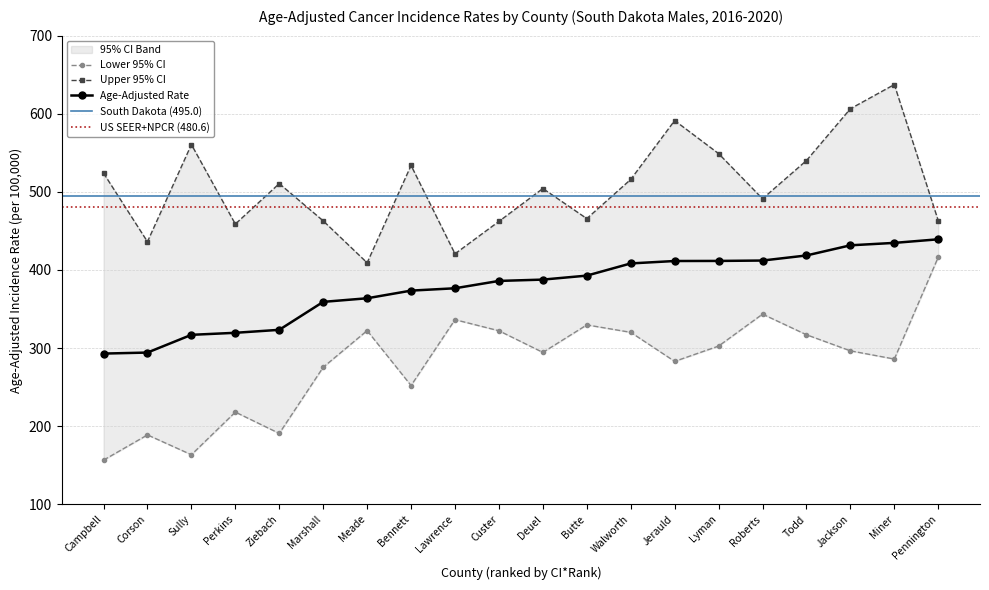

What is the sum of all Lower 95% CI values?

5616.1